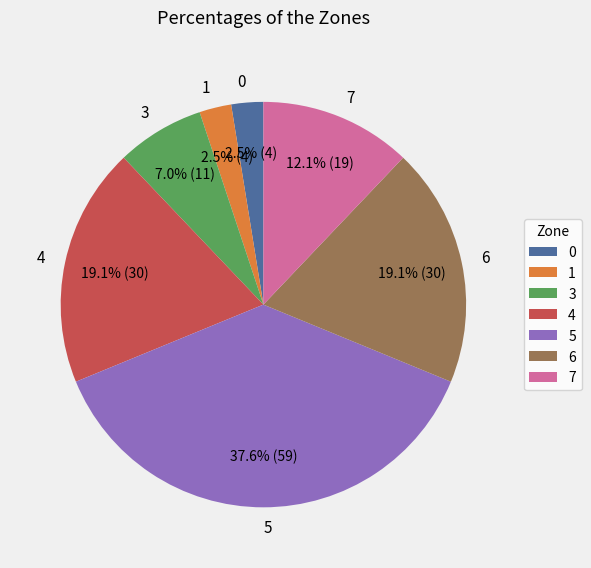

How many segments does this pie chart have?

7